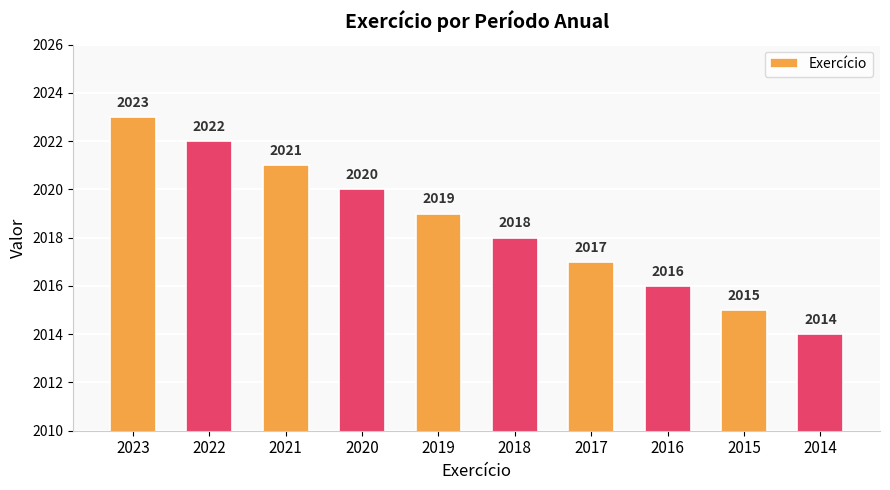

Reading left to right, extract all data points from this chart.

2023=2023	2022=2022	2021=2021	2020=2020	2019=2019	2018=2018	2017=2017	2016=2016	2015=2015	2014=2014